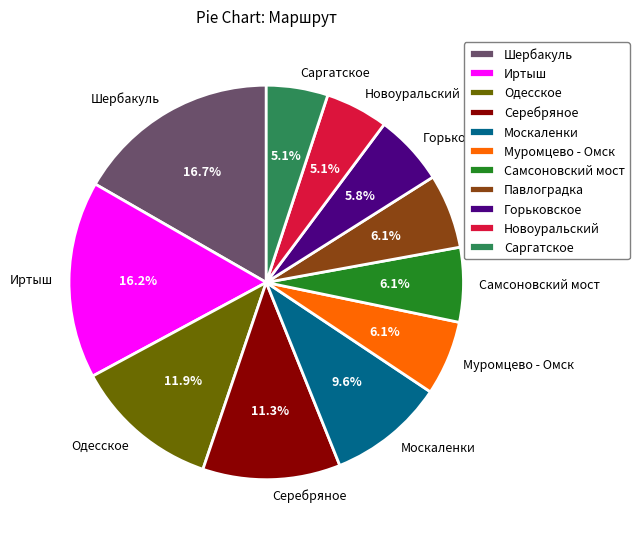

To the nearest percent, what percentage of the pie is Саргатское?

5%